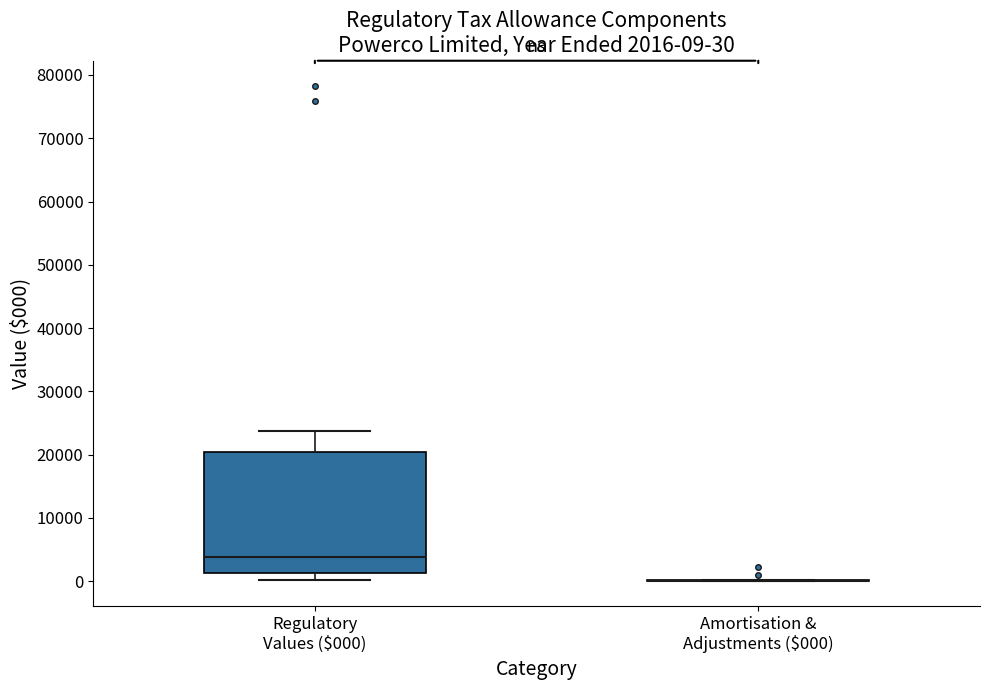

Comparing the boxes themselves (not the whiskers), which one is the tallest?

Regulatory Values ($000)